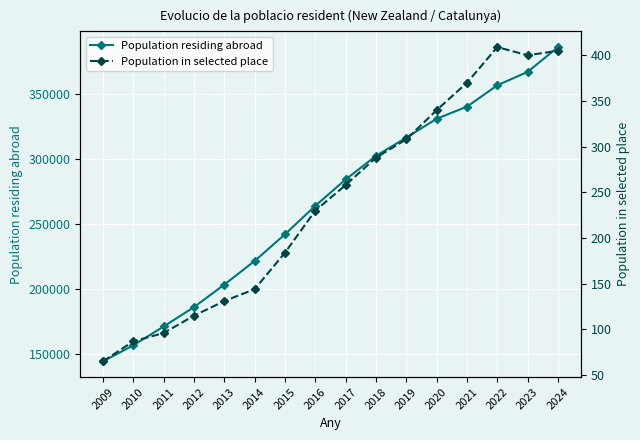

True or false: Population residing abroad has more than 0 points higher than both neighbors.

False